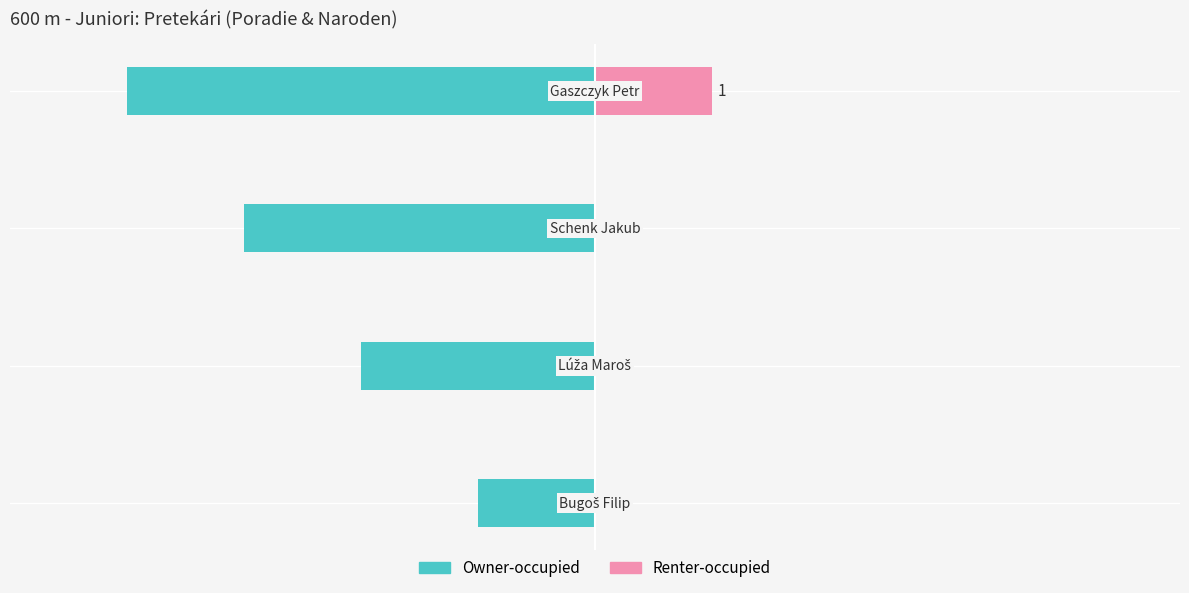

What value does the Owner-occupied series have at −2?

-3